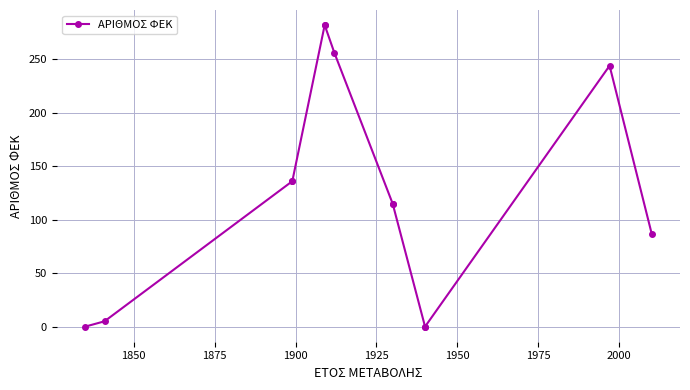

How many distinct data groups are displayed?

1